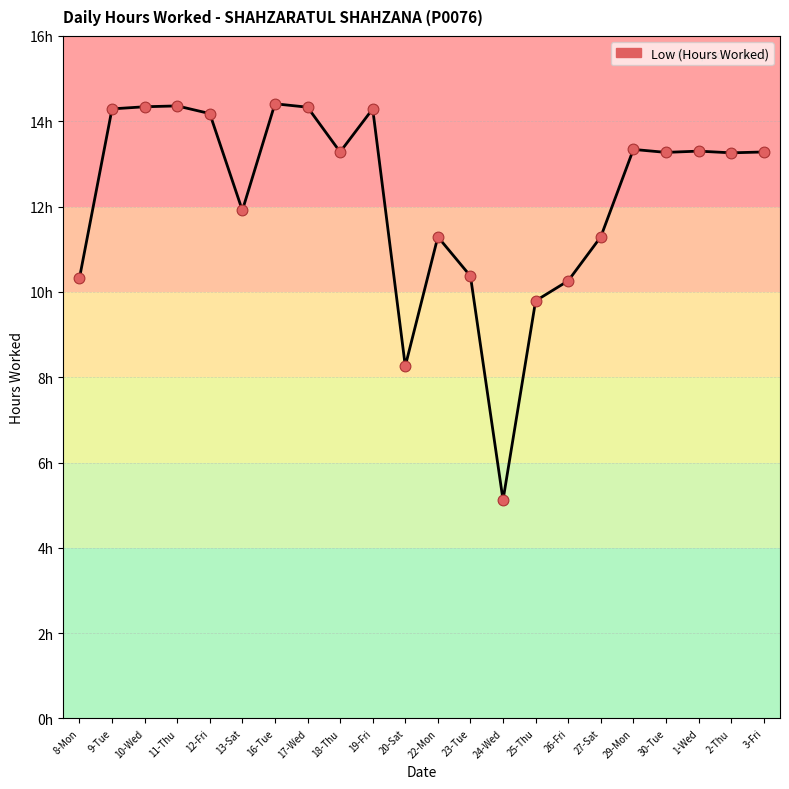

Does the chart have visible grid lines?

Yes